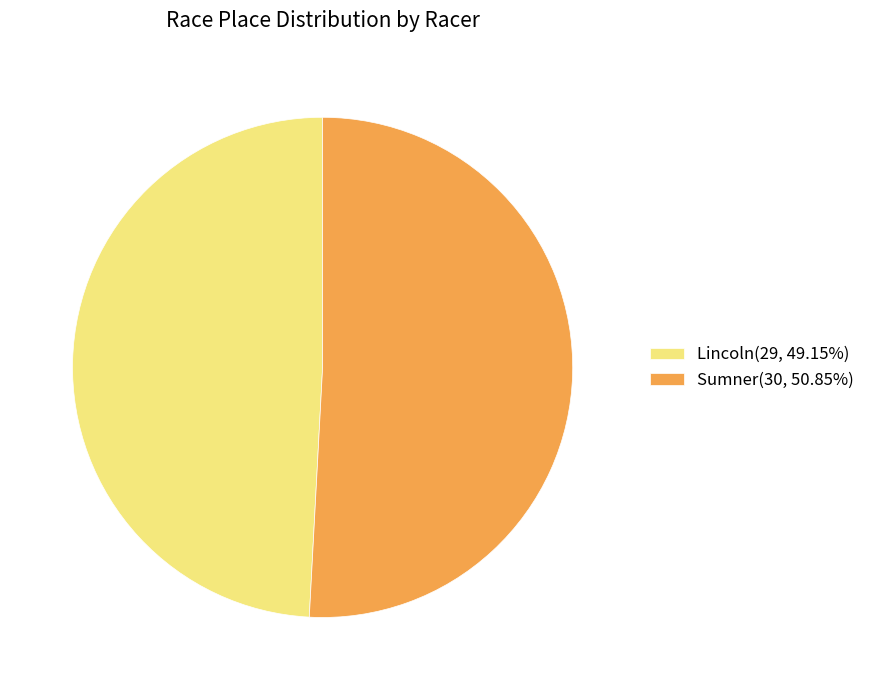

Does Lincoln represent more than half of the total?

No